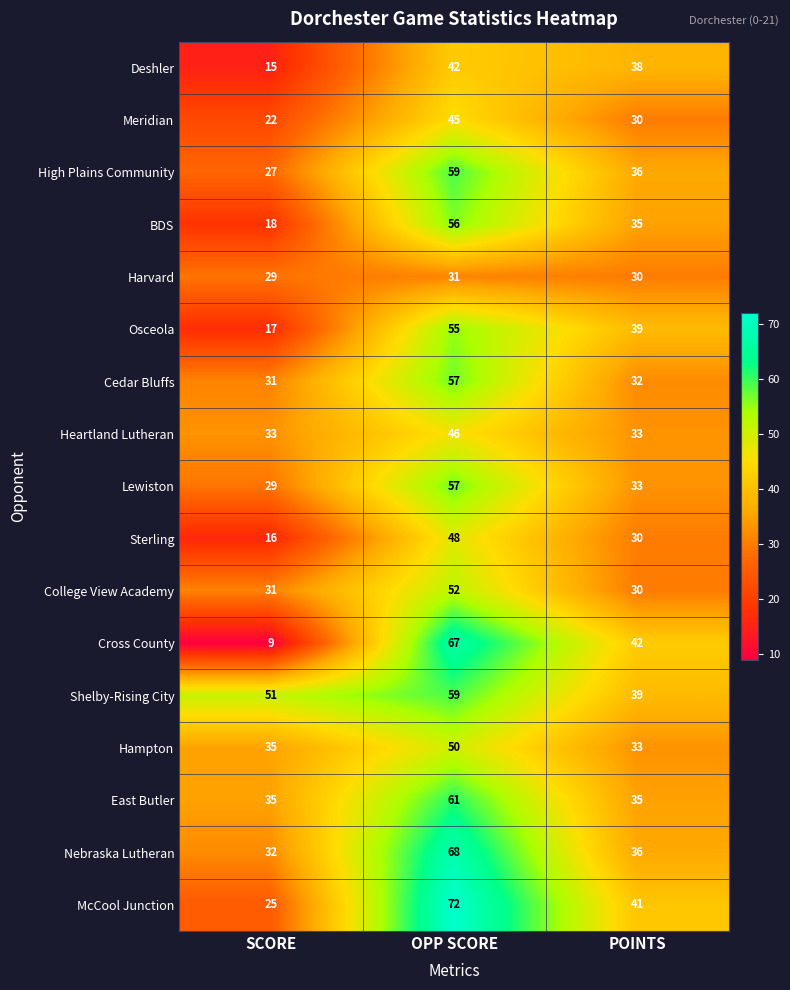

What is the average value of the Cross County series?

39